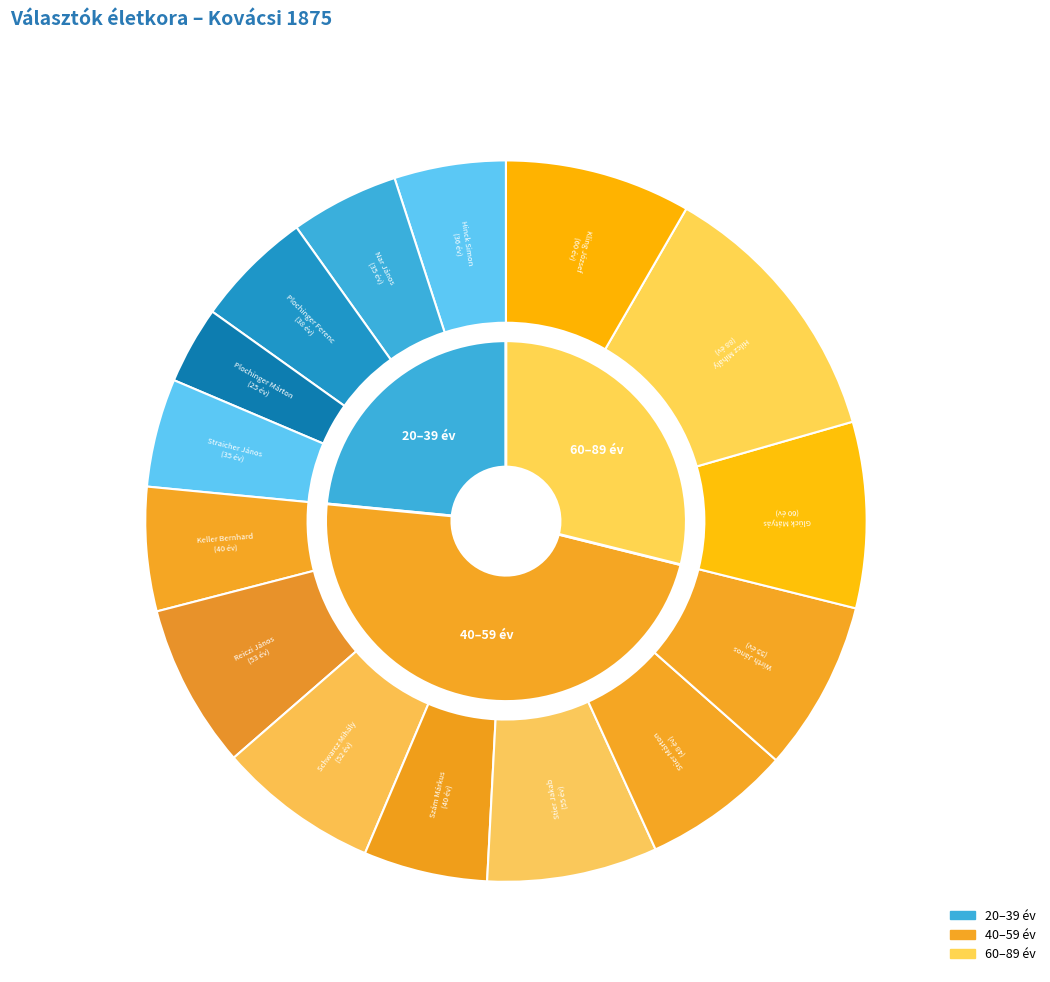

What is the change in value from Straicher János to Schwarcz Mihály?

+17